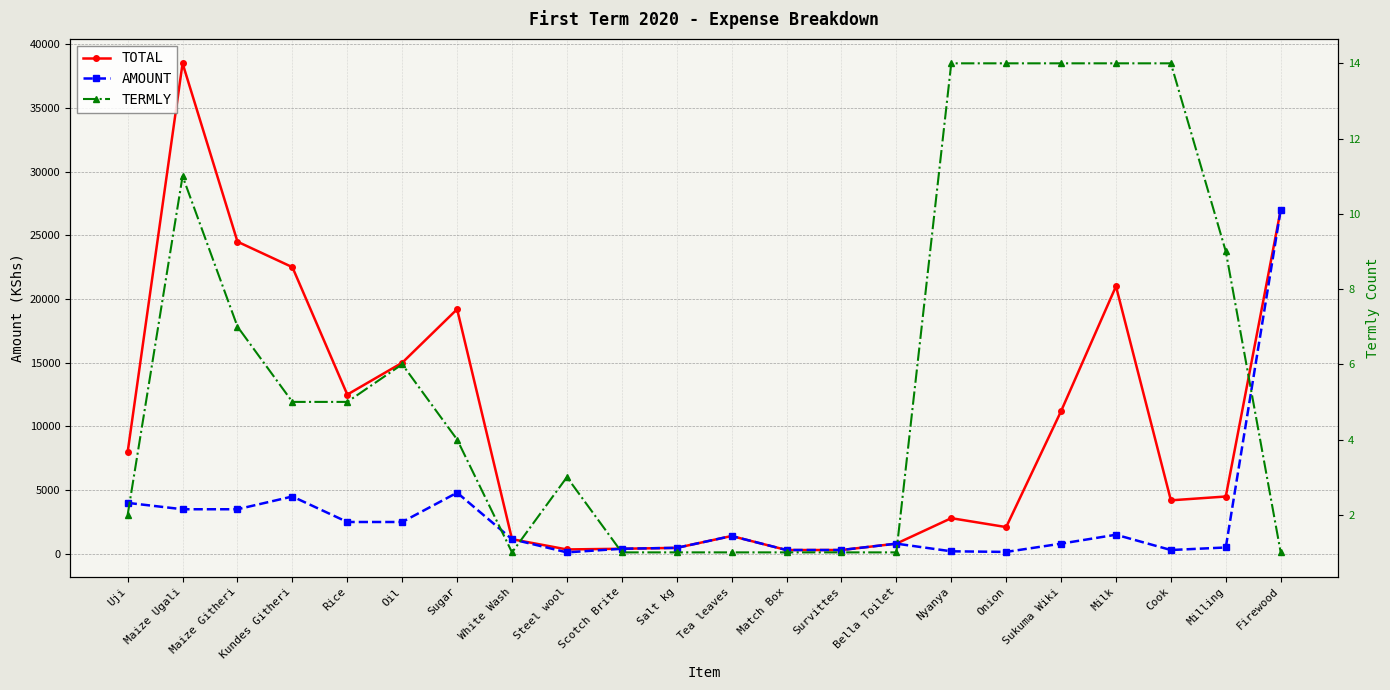

How many lines are shown in the chart?

3